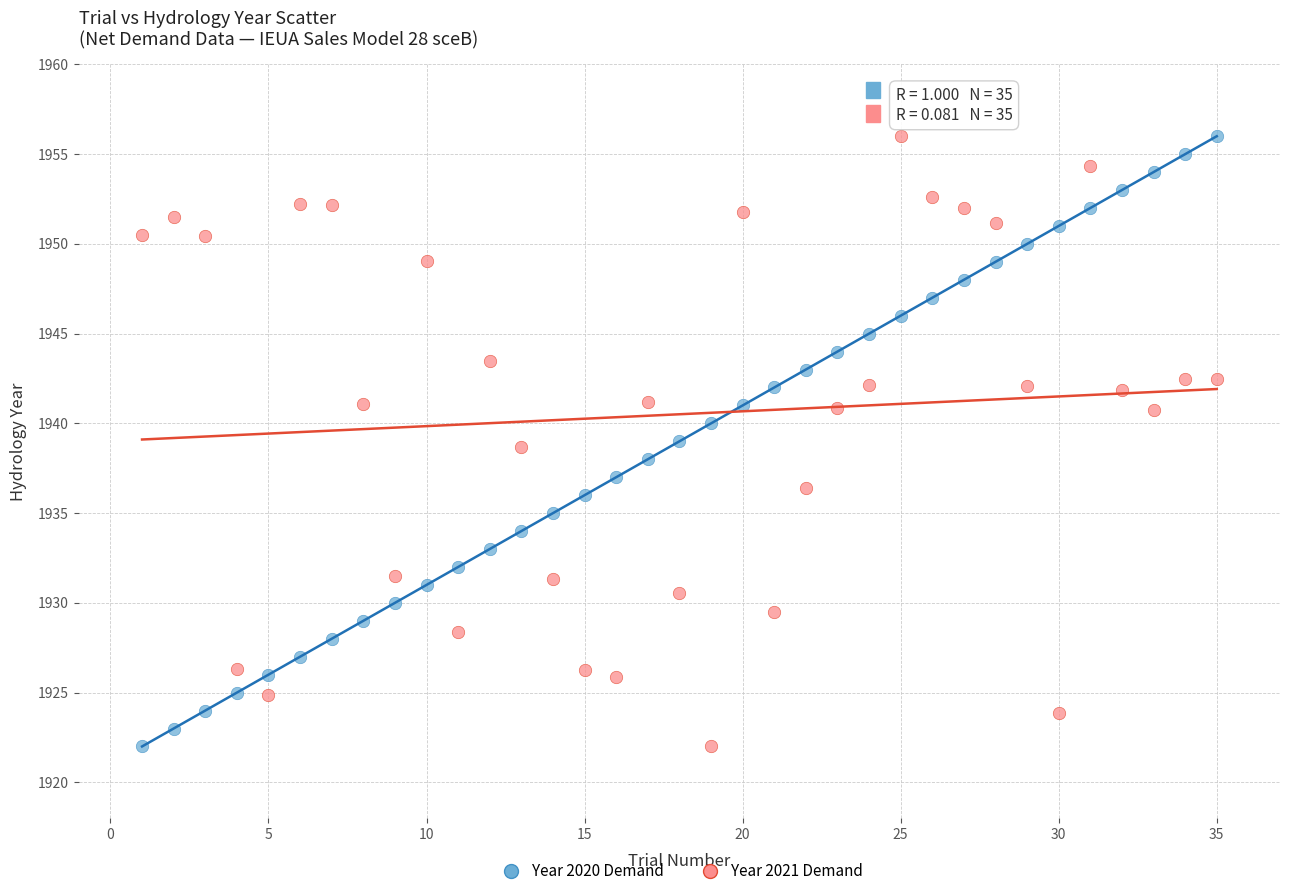

Across all data points, what is the range of X values (max minus min)?

34.0